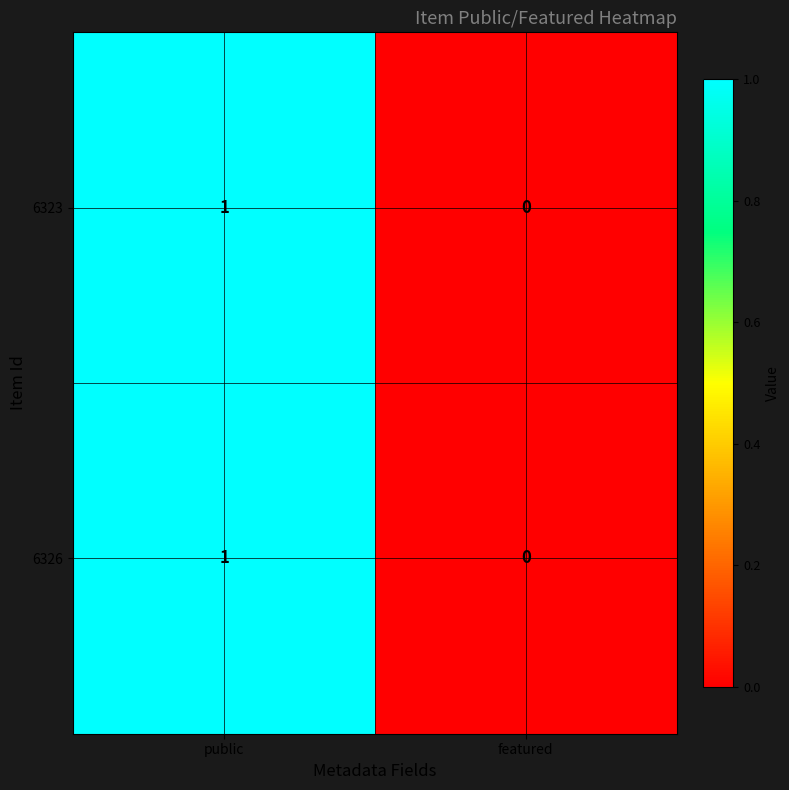

Reading left to right, list all the values displayed in this chart.

6323: 1	0
6326: 1	0